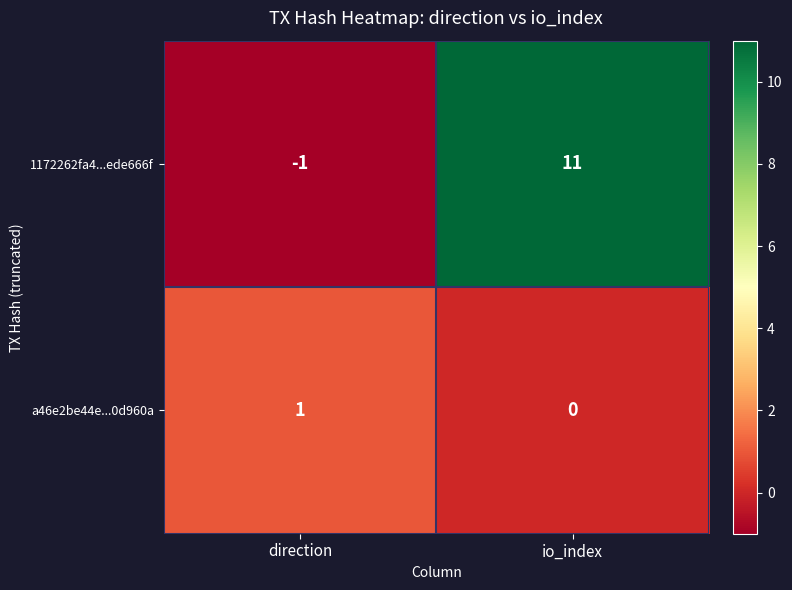

Rank the series by their maximum value, from highest to lowest.

1172262fa4...ede666f, a46e2be44e...0d960a